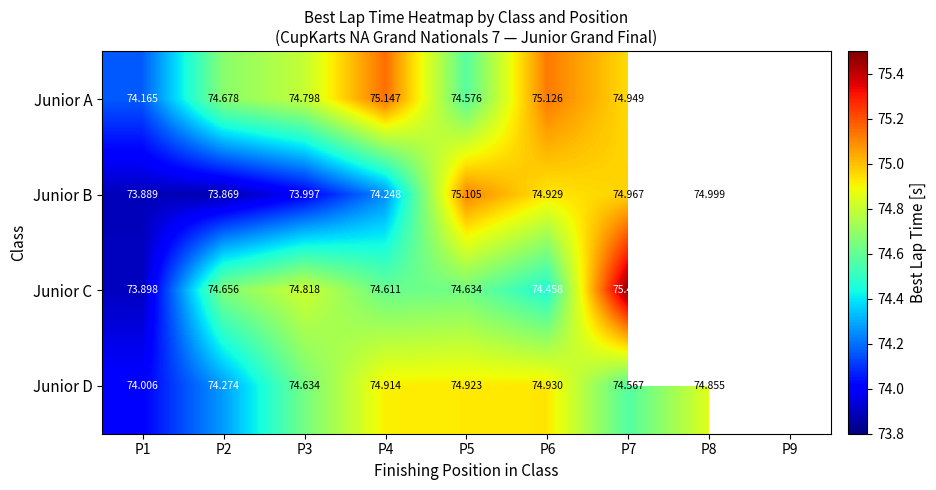

Which series changed the most between P5 and P6?

Junior A